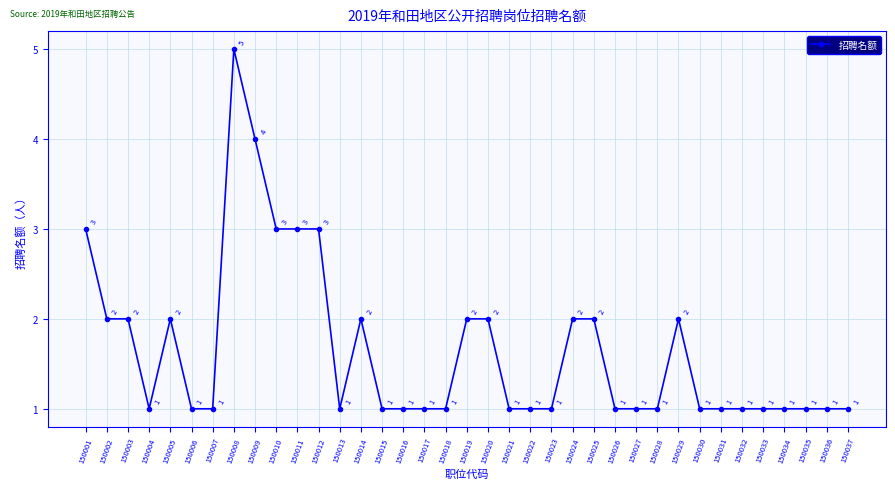

What value does the data have at 150005?

2